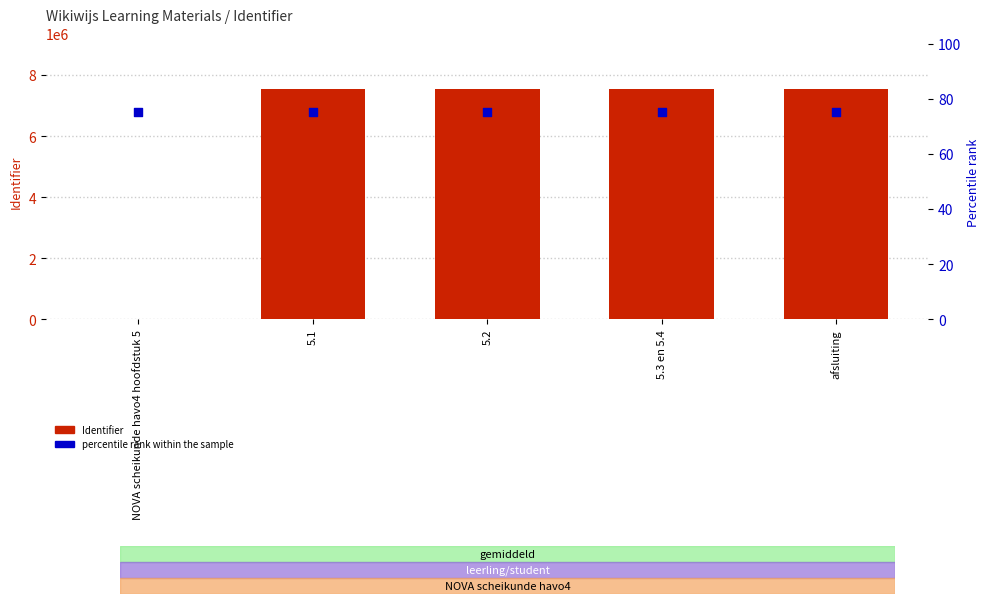

What are all the series names shown in the legend?

Identifier, percentile rank within the sample